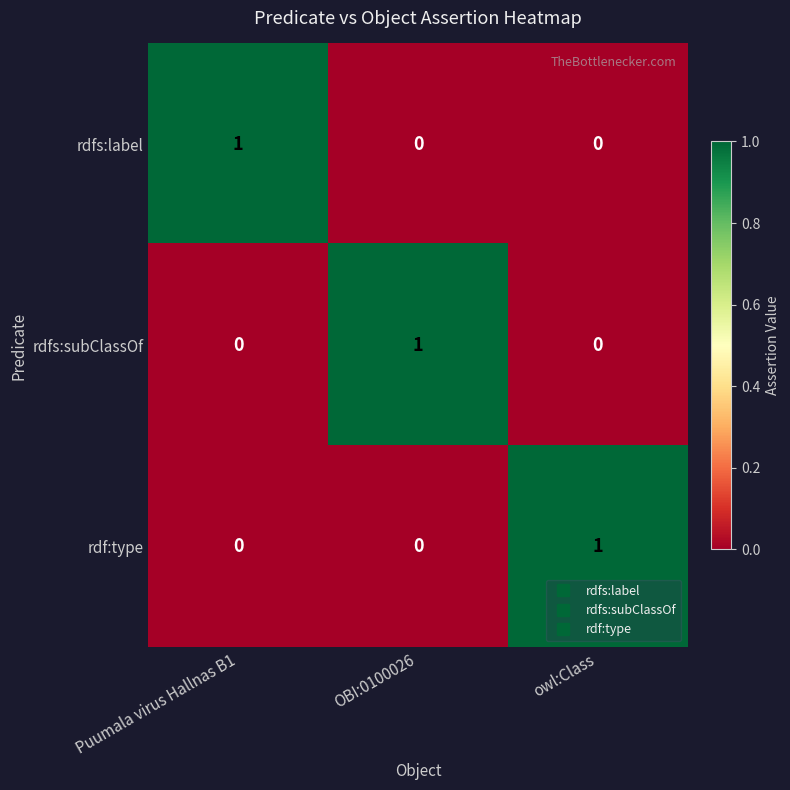

At how many categories does at least one series exceed 0?

3